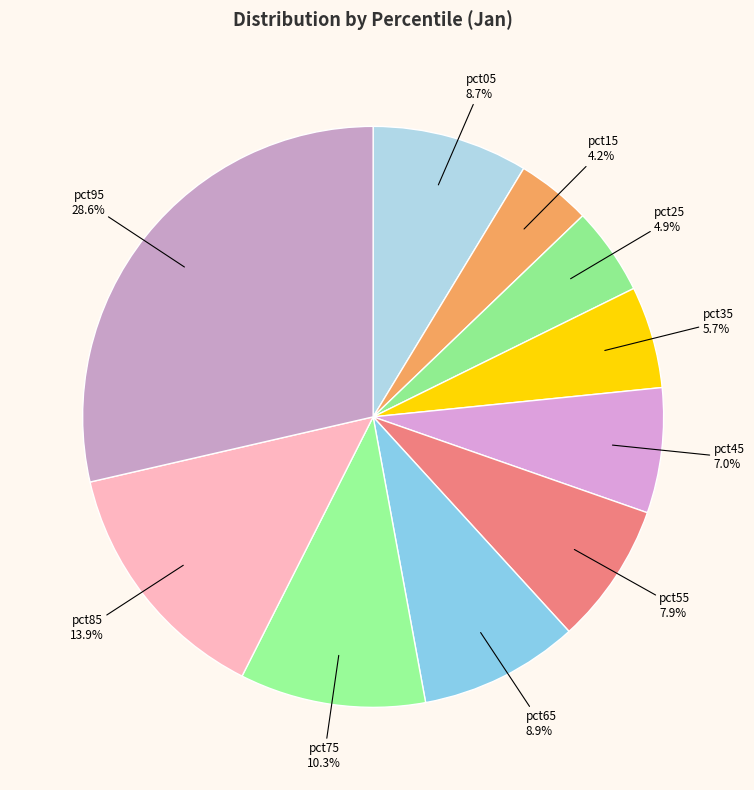

Is there any slice that represents more than half of the pie?

No